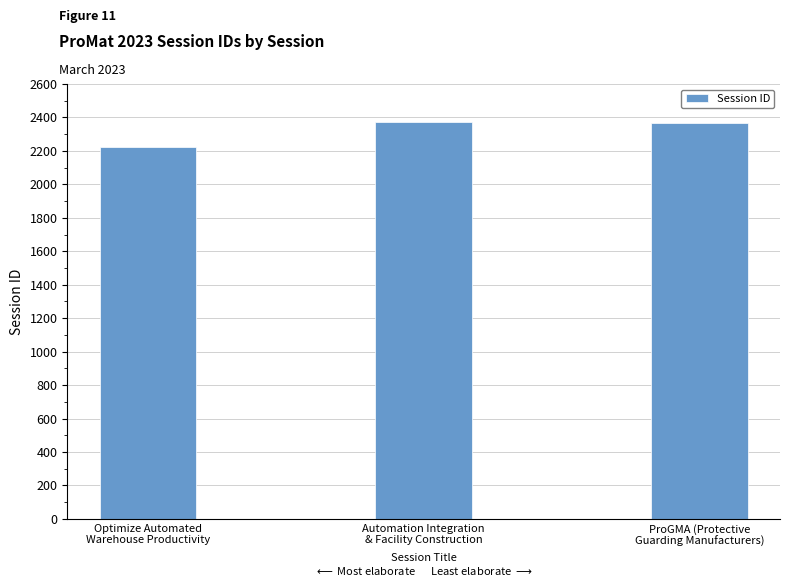

What is the minimum value shown in the chart?

2225